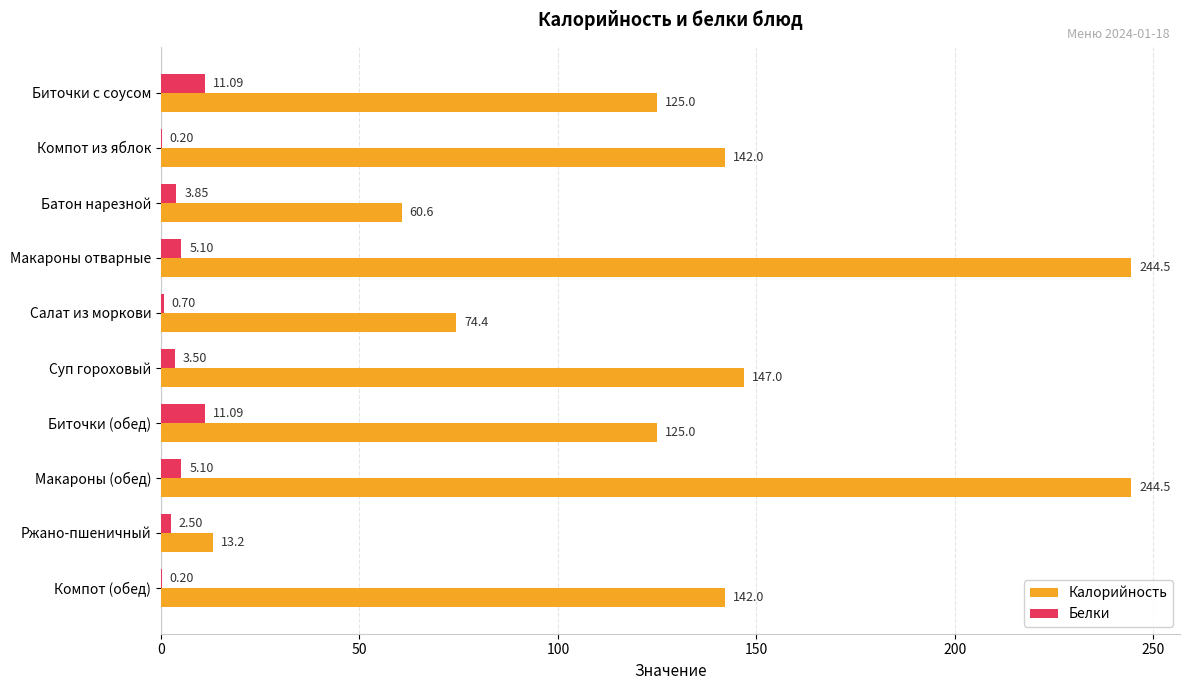

Which series changed the most between Макароны отварные and Ржано-пшеничный?

Калорийность